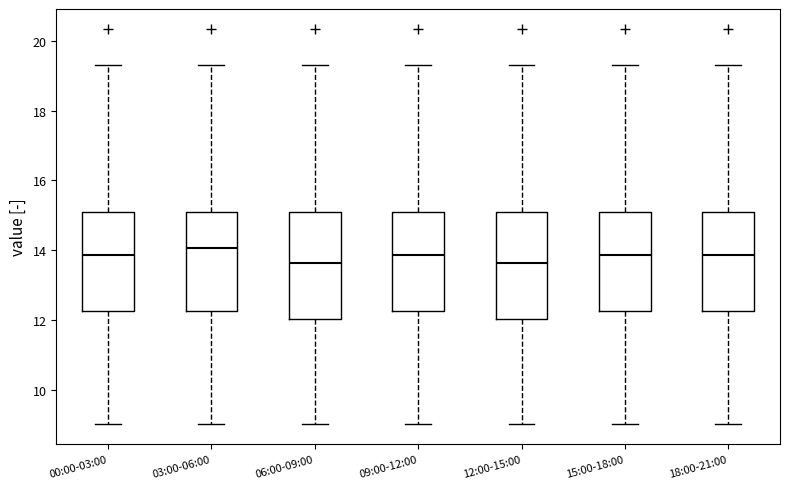

Reading left to right, read every box against the y-axis: the position of its median line, the range the box covers, and the ends of its whiskers. The values are not printed on the chart, so give them approximately, as read against the axis.

00:00-03:00: median 13.8, box 12.2 to 15.0, whiskers 9.0 to 19.4
03:00-06:00: median 14.0, box 12.2 to 15.0, whiskers 9.0 to 19.4
06:00-09:00: median 13.6, box 12.0 to 15.0, whiskers 9.0 to 19.4
09:00-12:00: median 13.8, box 12.2 to 15.0, whiskers 9.0 to 19.4
12:00-15:00: median 13.6, box 12.0 to 15.0, whiskers 9.0 to 19.4
15:00-18:00: median 13.8, box 12.2 to 15.0, whiskers 9.0 to 19.4
18:00-21:00: median 13.8, box 12.2 to 15.0, whiskers 9.0 to 19.4